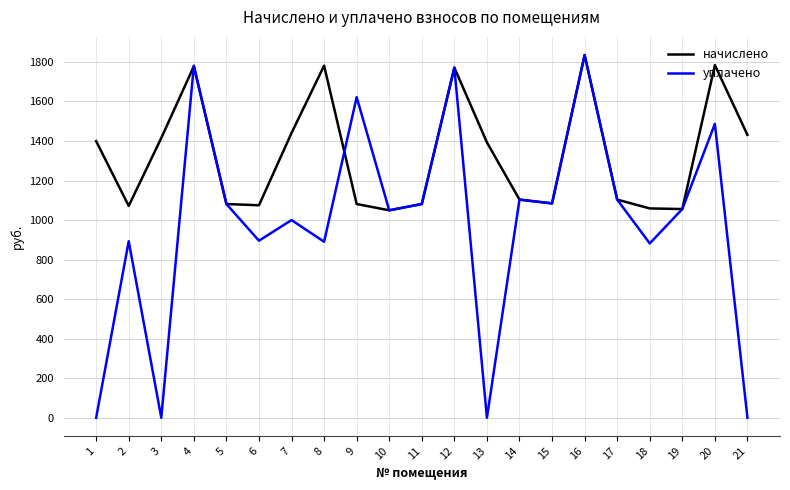

The value of уплачено at 8 is 437.3. True or false?

False